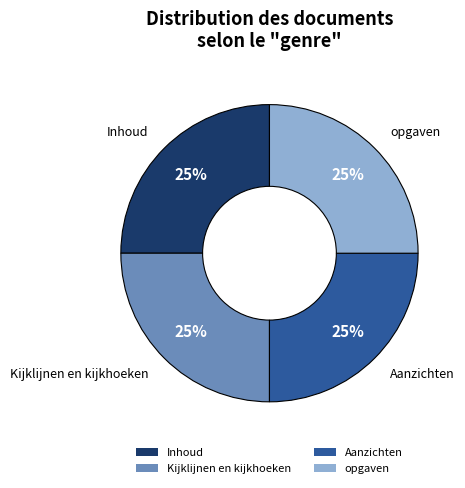

Approximately how many times larger is the value at Inhoud compared to Aanzichten?

1.0